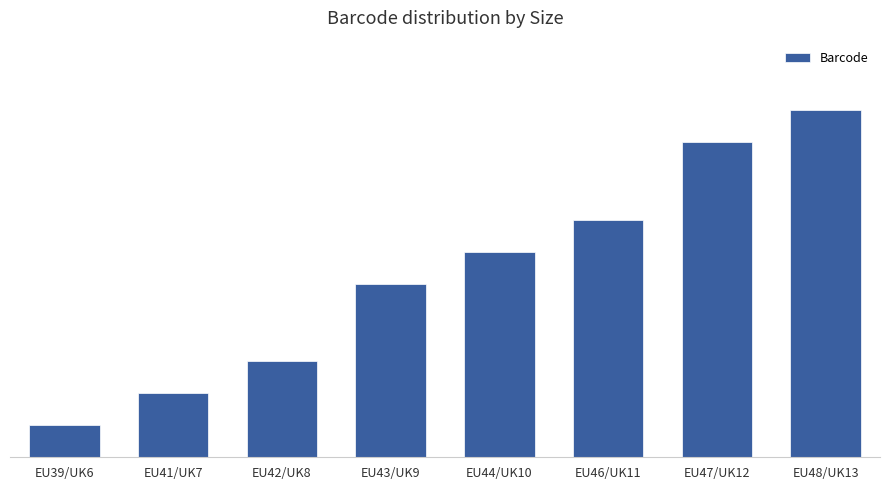

Does the chart contain any negative values?

No